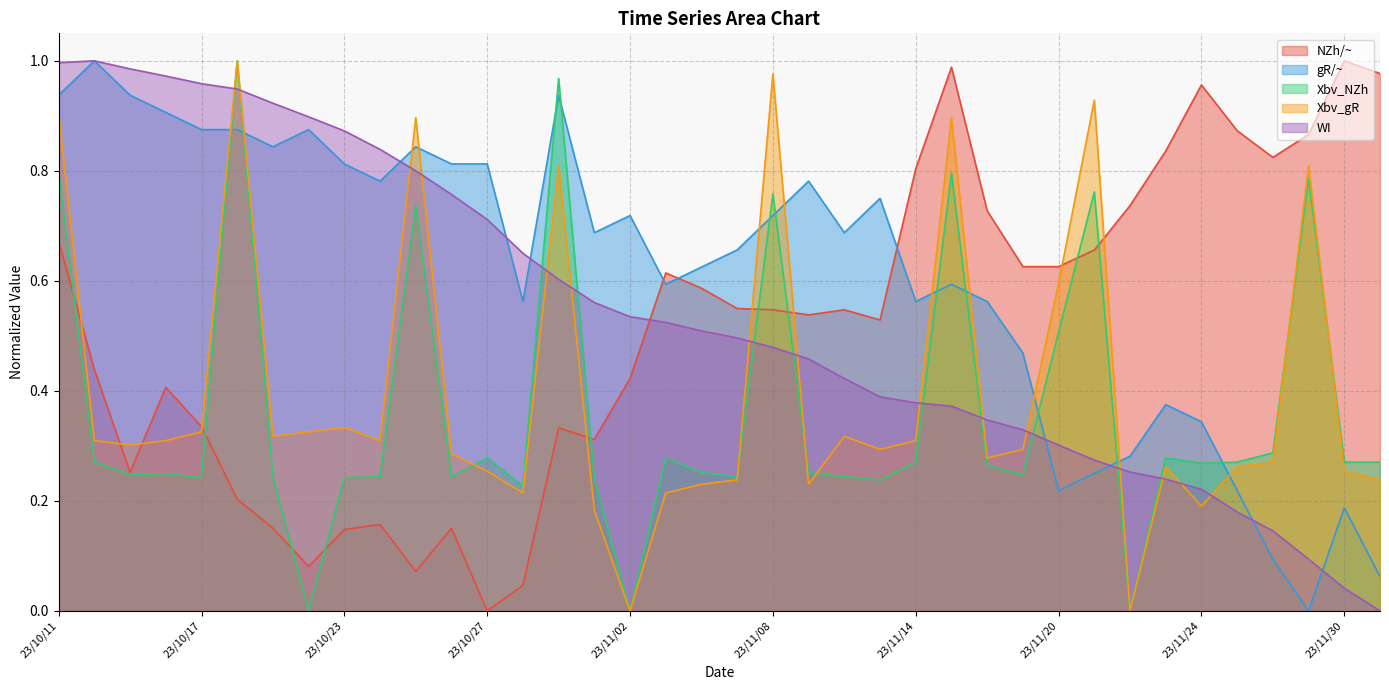

Is the value of Xbv_NZh at 23/11/03 greater than the value of NZh/~ at 23/11/01?

No